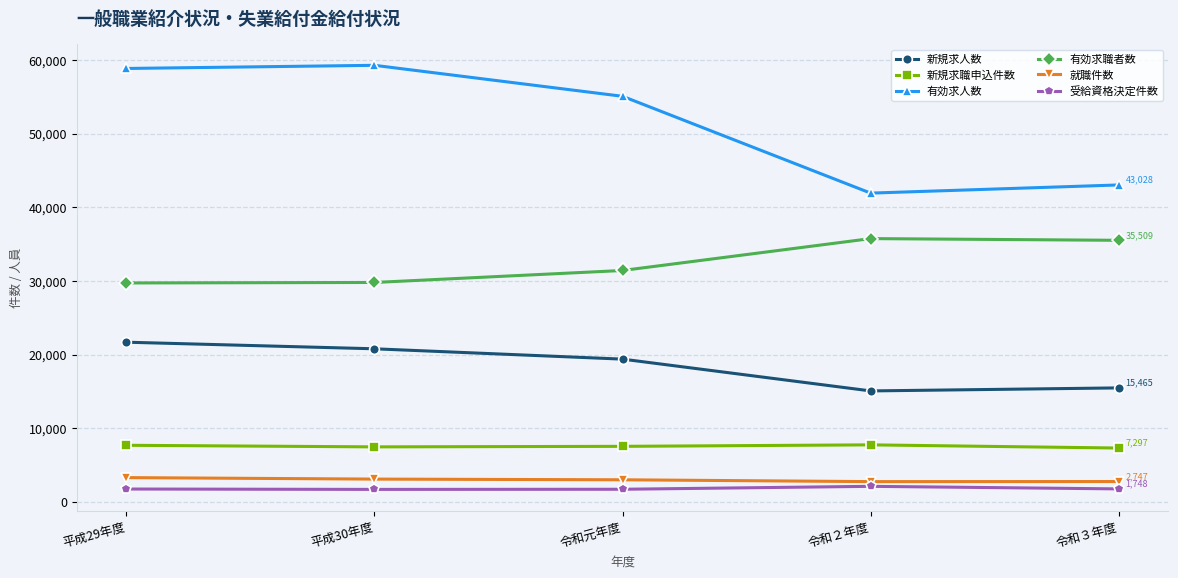

What is the spread (max minus min) of values at 平成29年度?

57116